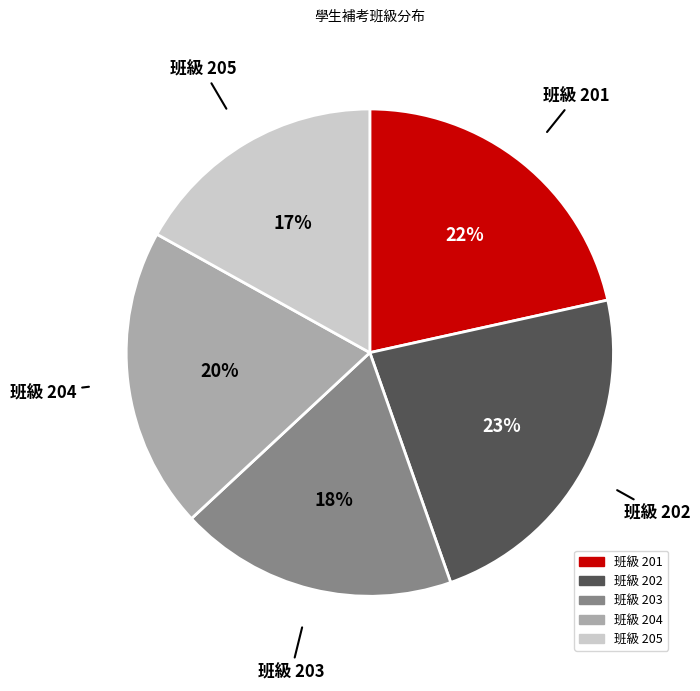

Is there any slice that represents more than half of the pie?

No